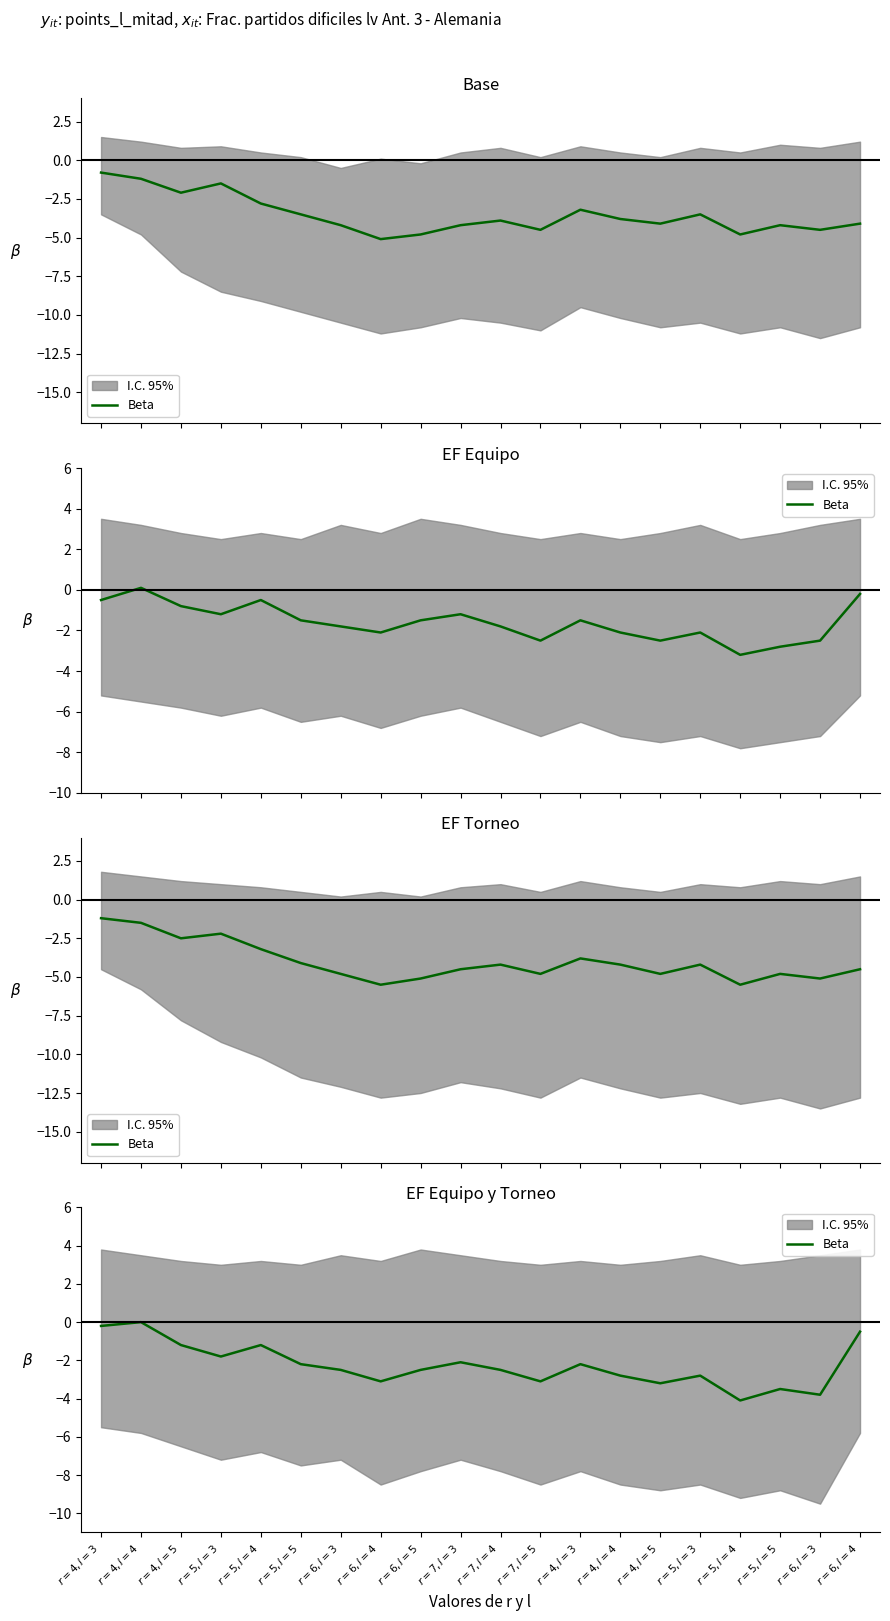

What is the change in value from $r=4,l=3$ to $r=4,l=4$?

-0.6